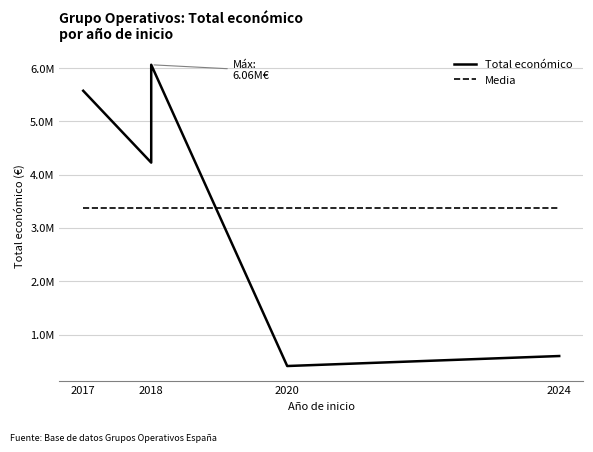

How many series are shown in this chart?

2